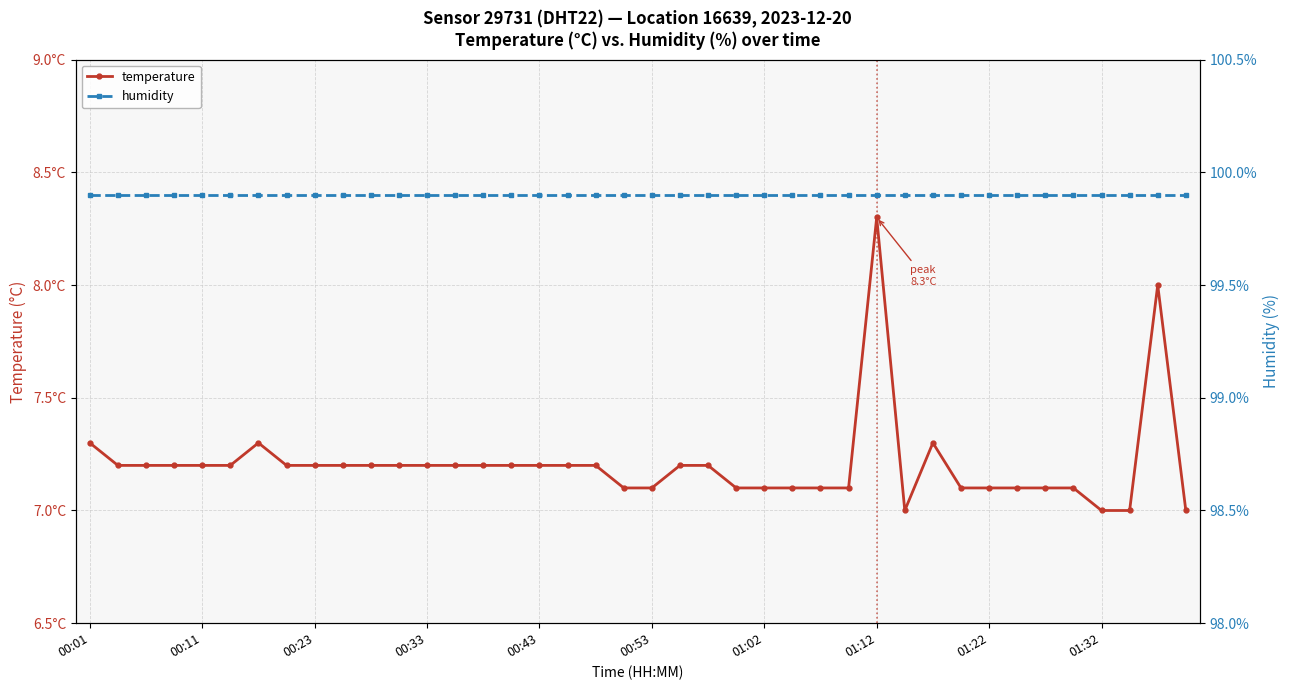

Which category has the lowest value in the humidity series?

00:01